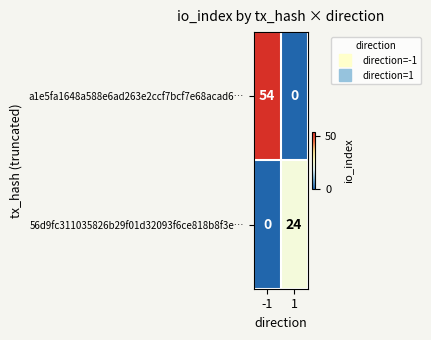

Read the a1e5fa1648a588e6ad263e2ccf7bcf7e68acad6… value at -1.

54